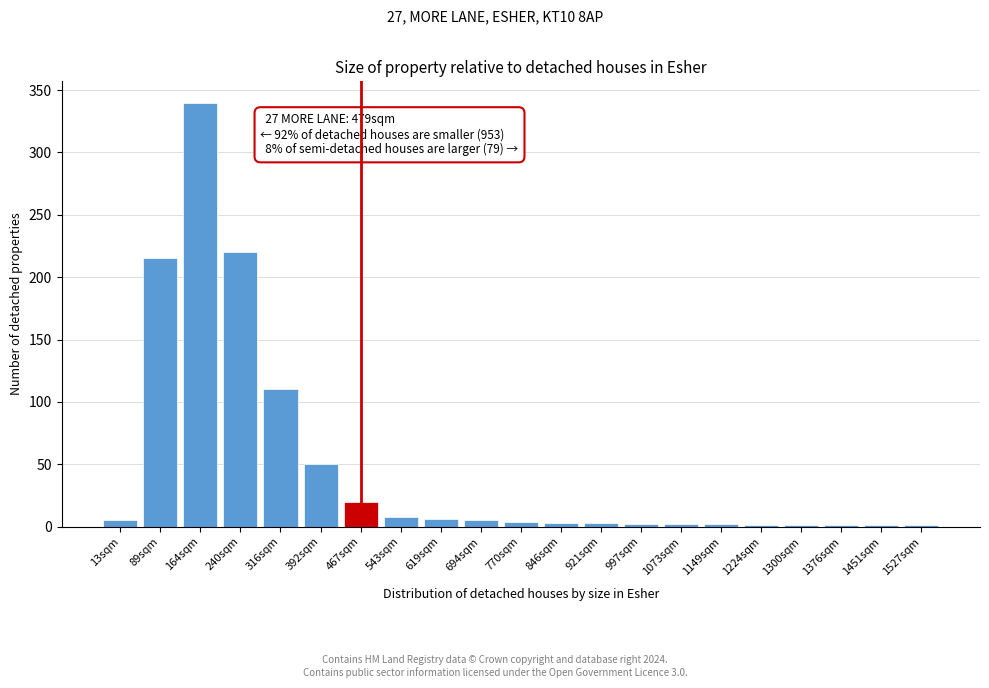

Which label corresponds to the largest value in the chart?

164sqm